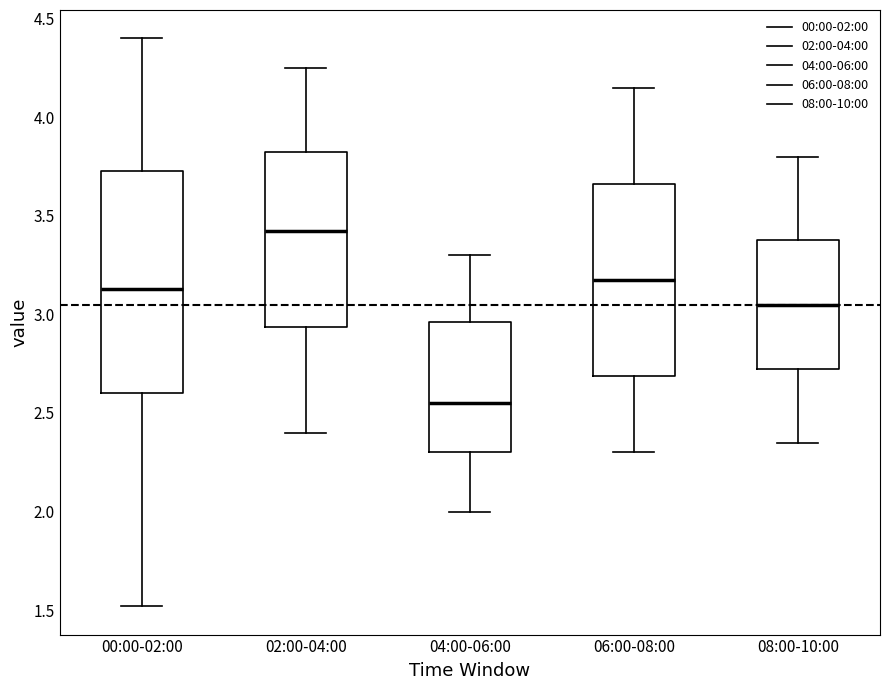

Reading left to right, transcribe this box plot: for each box, give where its median line is, the range the box spans, and where its two whiskers end, as read against the y-axis. The values are not printed on the chart, so give them approximately, as read against the axis.

00:00-02:00: median 3.15, box 2.60 to 3.75, whiskers 1.50 to 4.40
02:00-04:00: median 3.45, box 2.95 to 3.85, whiskers 2.40 to 4.25
04:00-06:00: median 2.55, box 2.30 to 2.95, whiskers 2.00 to 3.30
06:00-08:00: median 3.20, box 2.70 to 3.65, whiskers 2.30 to 4.15
08:00-10:00: median 3.05, box 2.75 to 3.40, whiskers 2.35 to 3.80